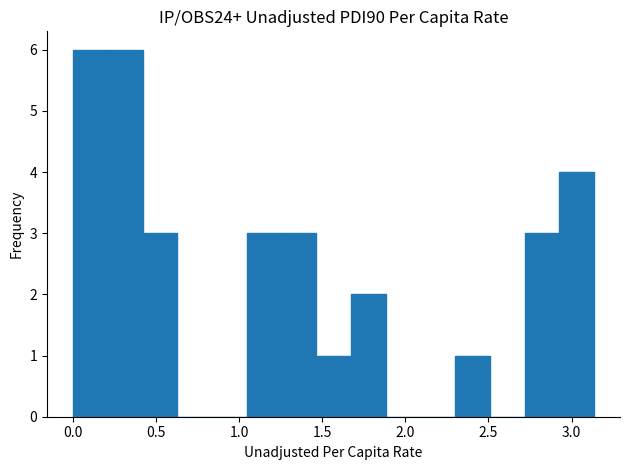

How tall is the bar that spans 2.70 to 2.95 on the x-axis? Neither the bar edges nor the heights are printed on the chart, so give them approximately, as read against the axes.

3